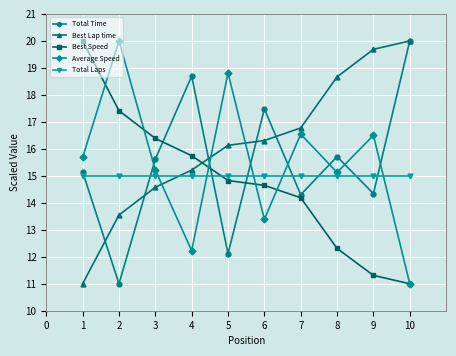

True or false: Best Speed and Total Time intersect in this chart.

True